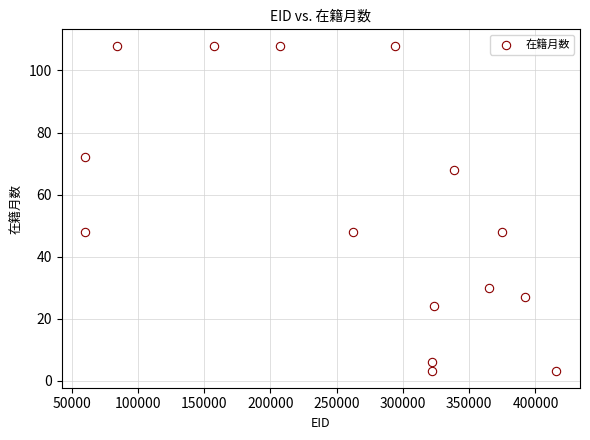

What is the range of Y values (max minus min)?

105